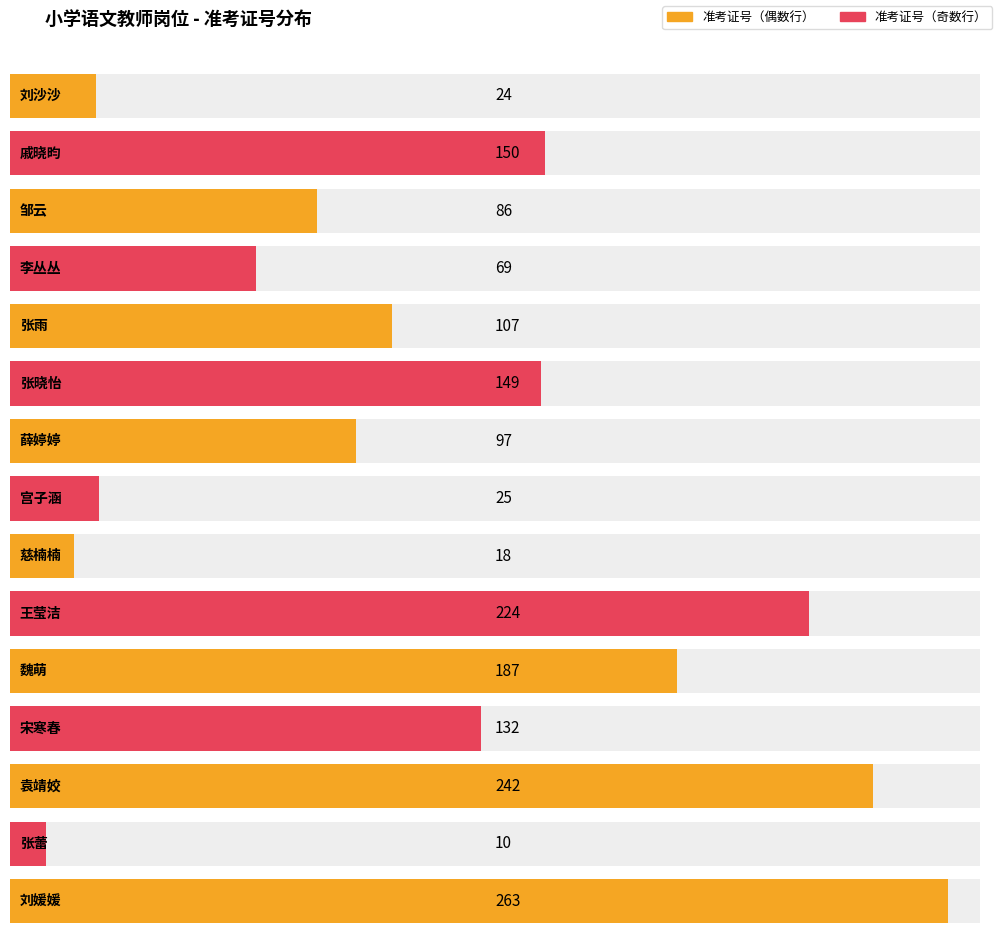

The chart shows a value of 5 at 张蕾. True or false?

False